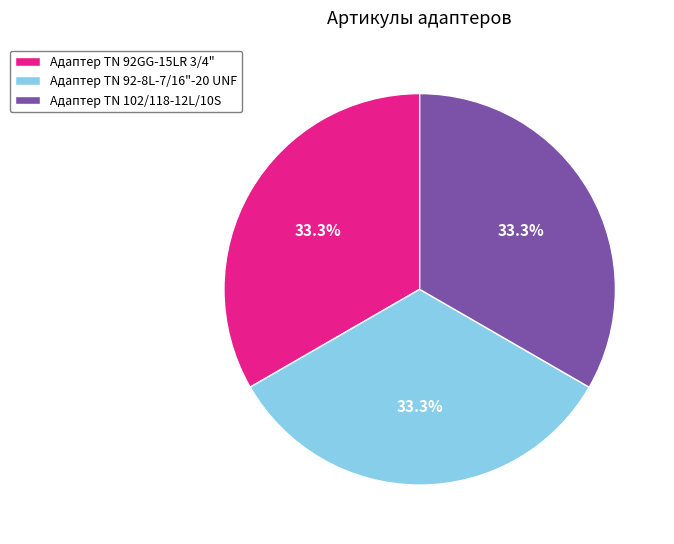

Does Адаптер TN 92-8L-7/16"-20 UNF account for over 50% of the chart?

No